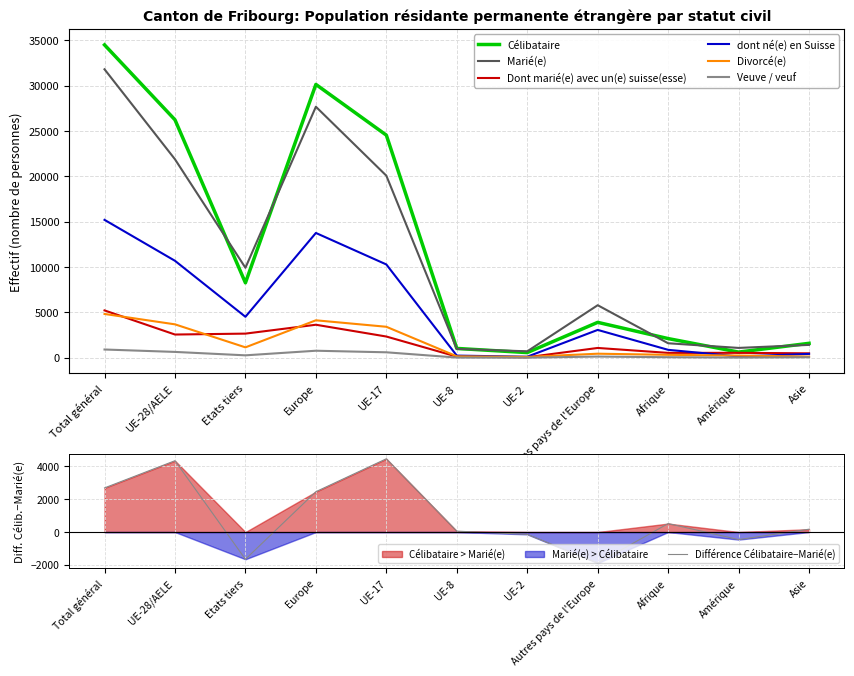

Rank the series by their maximum value, from lowest to highest.

Veuve / veuf, Divorcé(e), Dont marié(e) avec un(e) suisse(esse), dont né(e) en Suisse, Marié(e), Célibataire